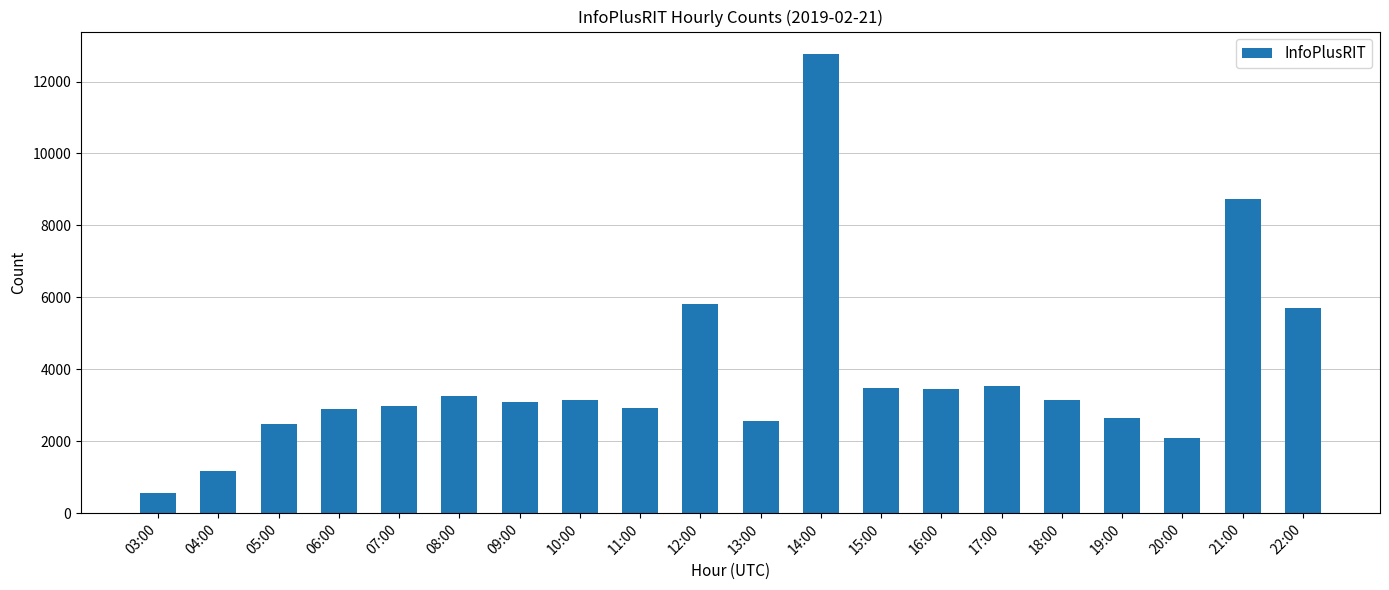

Is it true that the value at 15:00 is 842?

False